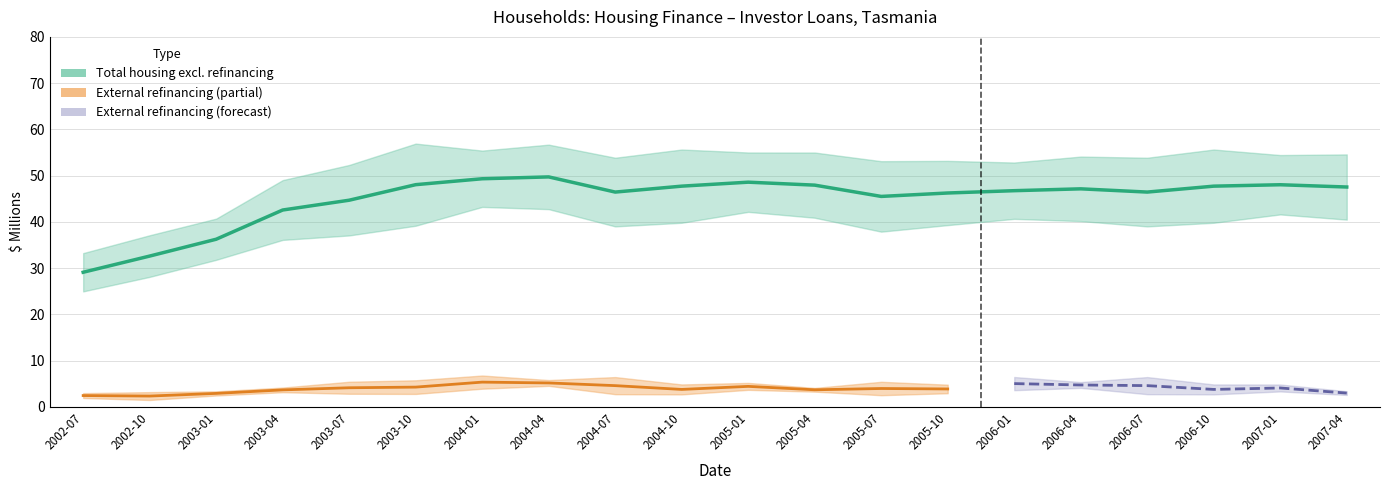

Between 2005-07 and 2006-04, which series saw the biggest shift?

Total housing excl. refinancing